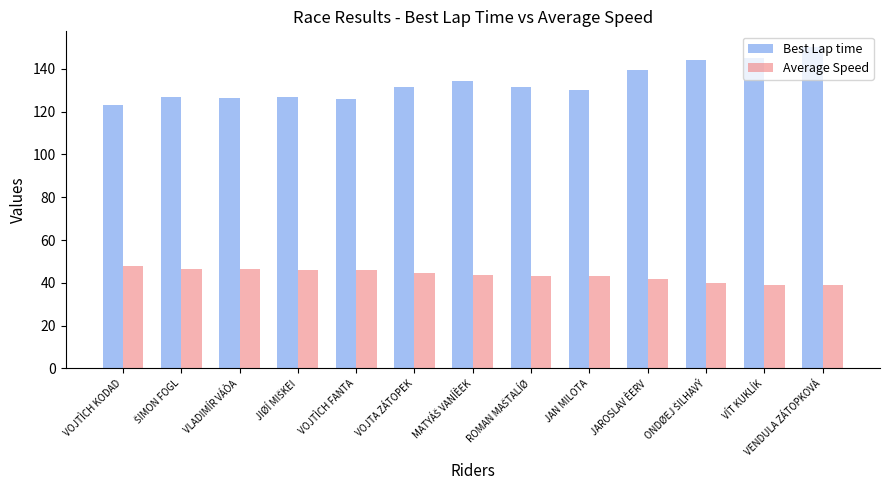

What is the value of the Average Speed bar at the 11th from the left?

39.9